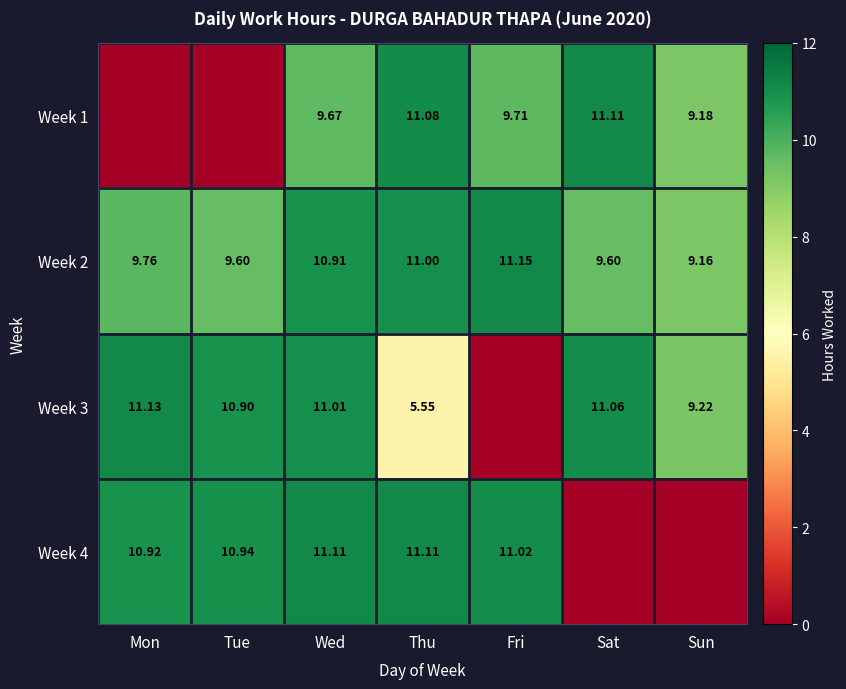

What is the maximum value shown in the chart?

11.2